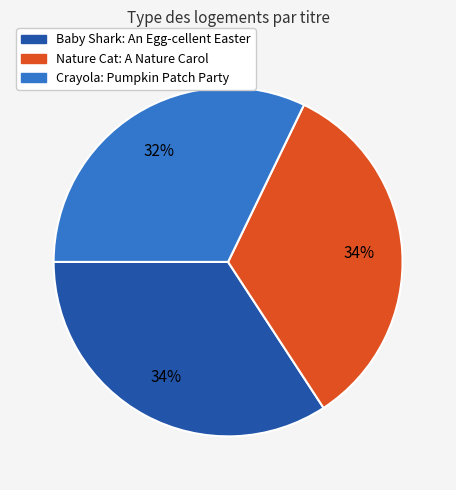

Does Crayola: Pumpkin Patch Party represent more than half of the total?

No